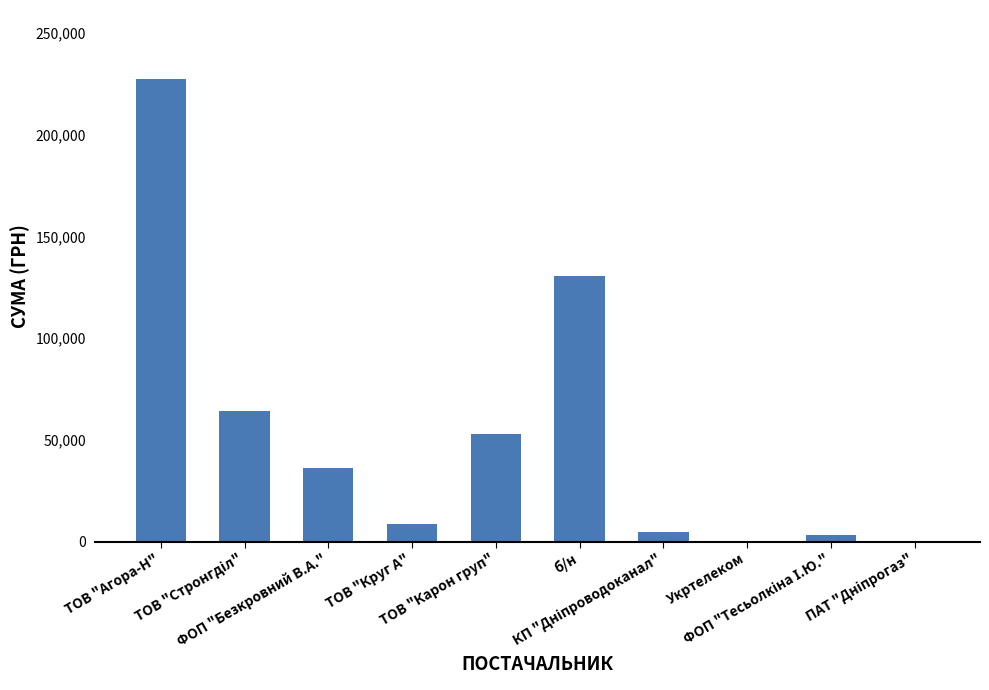

Does the chart contain stacked bars?

No